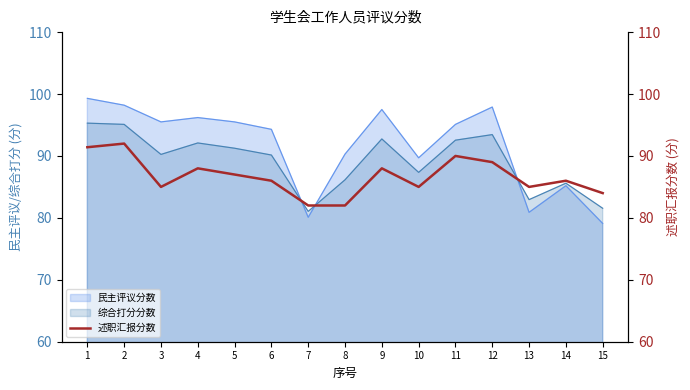

Reading left to right, what are all the values shown in this chart?

91.4	92.0	85.0	88.0	87.0	86.0	82.0	82.0	88.0	85.0	90.0	89.0	85.0	86.0	84.0